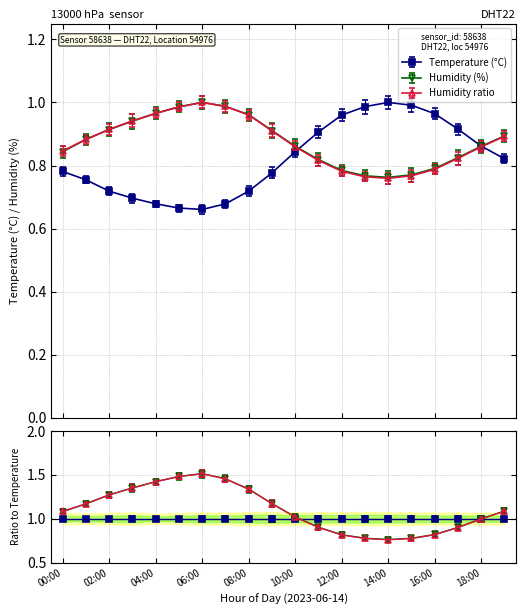

List the series in order of their peak value, highest first.

Temperature (°C), Humidity (%), Humidity ratio